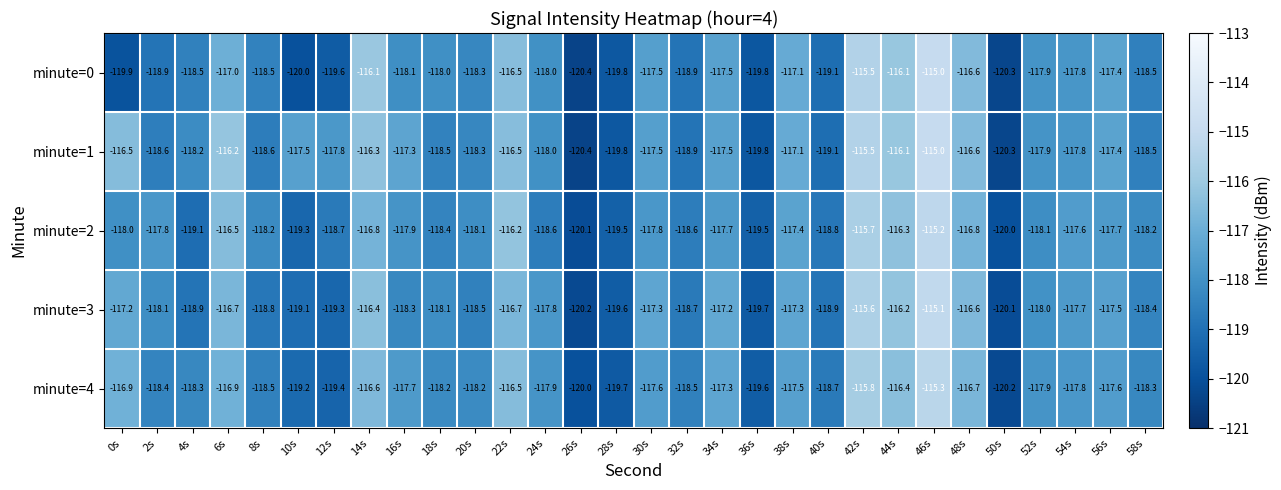

What is the difference between the maximum and minimum values in the minute=3 series?

5.1